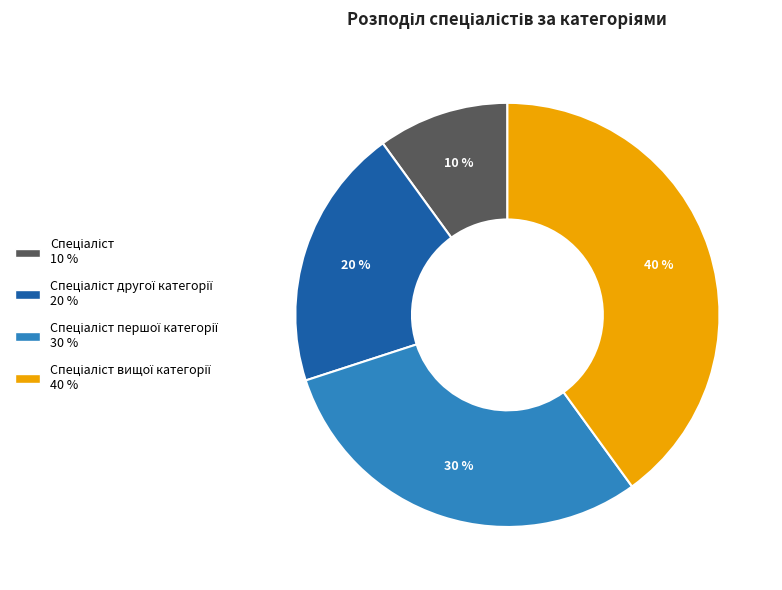

To the nearest percent, what is the difference between the largest and smallest slice percentages?

30%